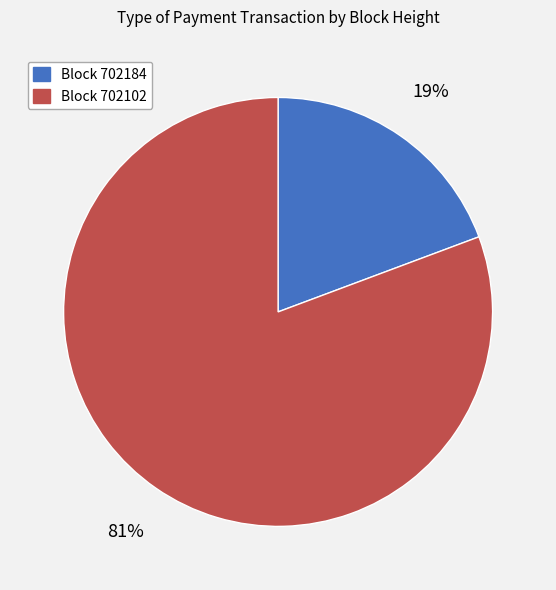

Between Block 702102 and Block 702184, which is larger?

Block 702102